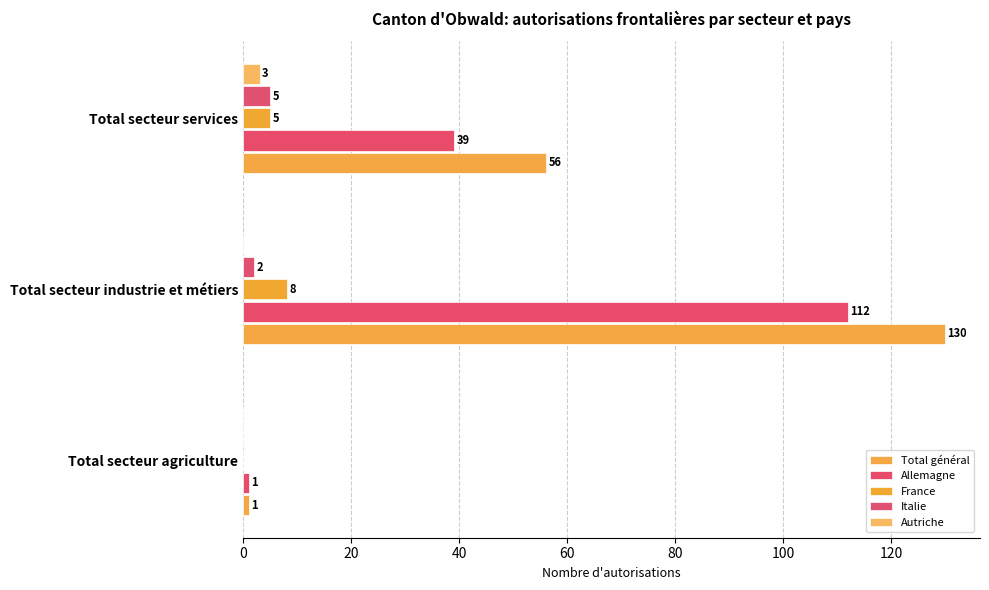

How many distinct data groups are displayed?

5